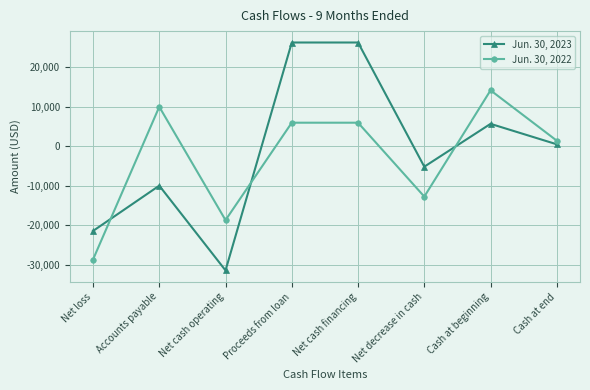

Where is the first local maximum for Jun. 30, 2023?

Accounts payable